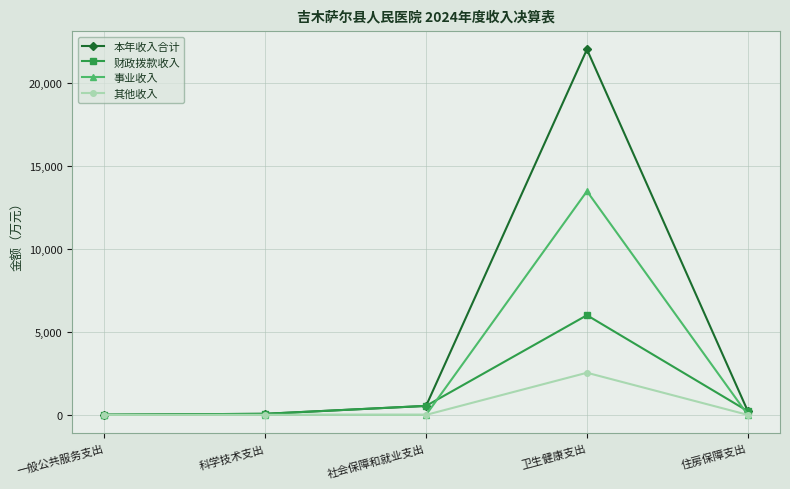

What are all the series names shown in the legend?

本年收入合计, 财政拨款收入, 事业收入, 其他收入